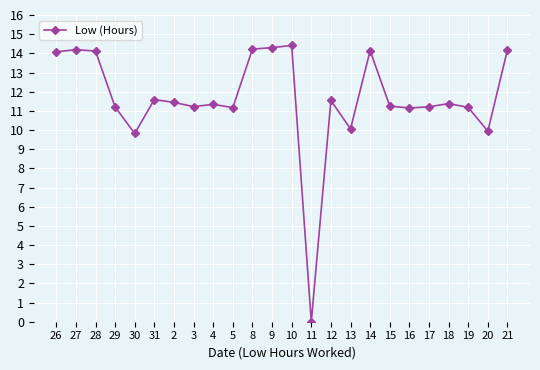

What is the ratio of the value at 31 to the value at 12?

1.0